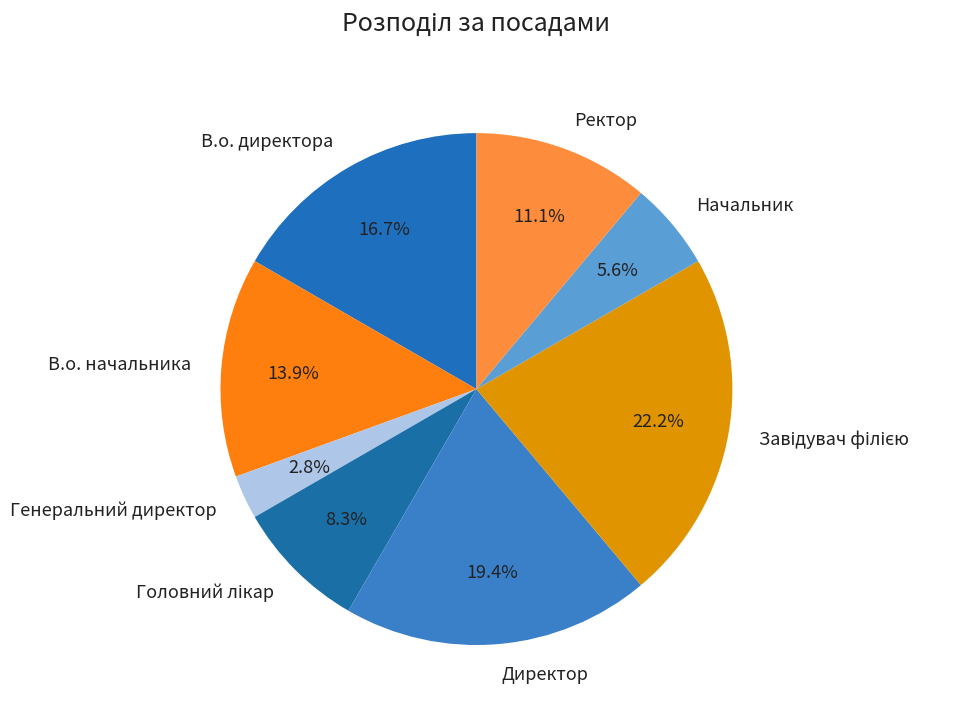

Count the number of slices in the pie.

8